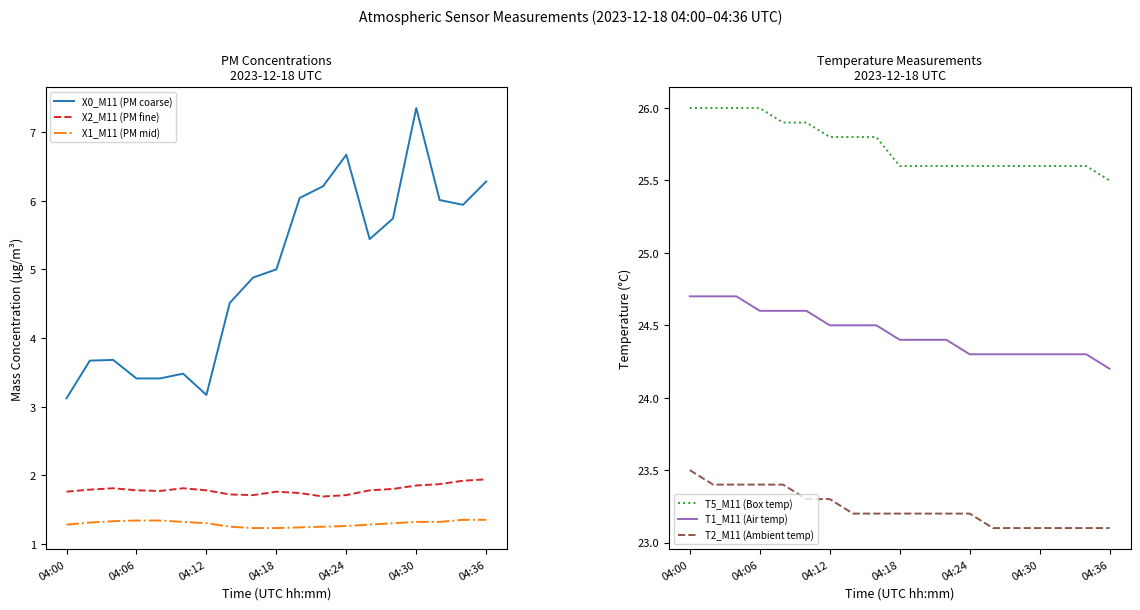

What is the sum of all X2_M11 (PM fine) values?

34.0